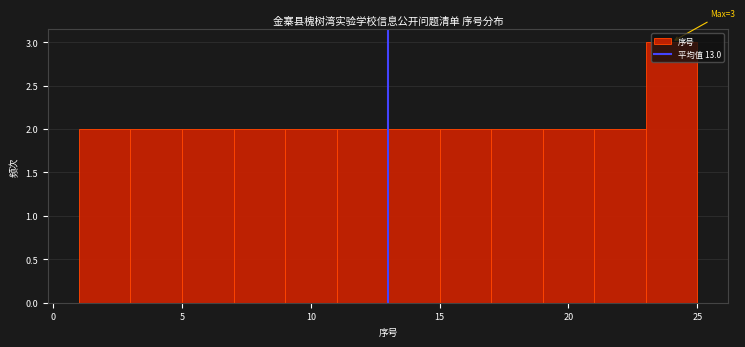

Which range on the x-axis has the tallest bar?

23 to 25